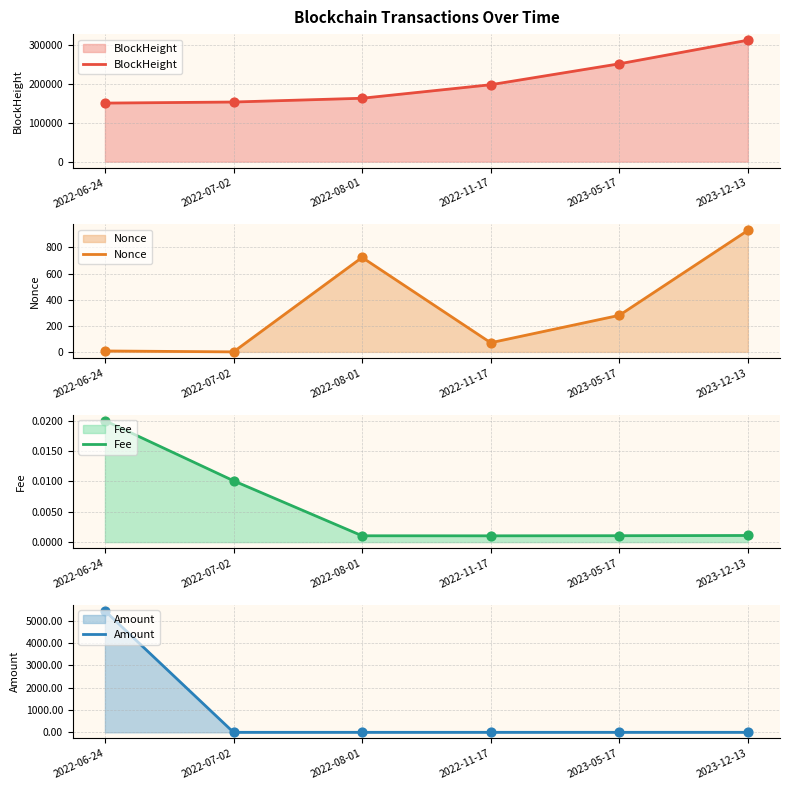

Which series has the largest total across all categories?

BlockHeight